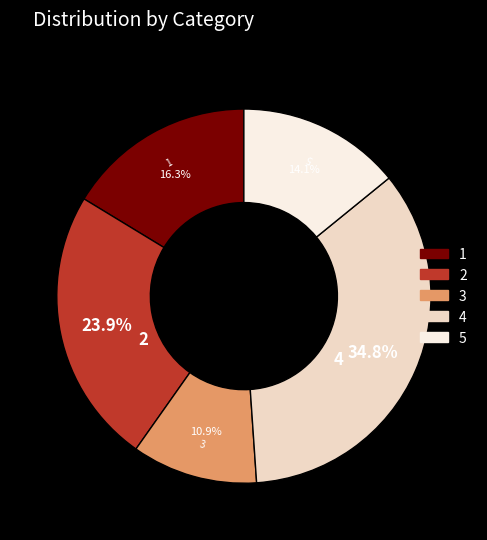

Is 1 the majority of the pie?

No